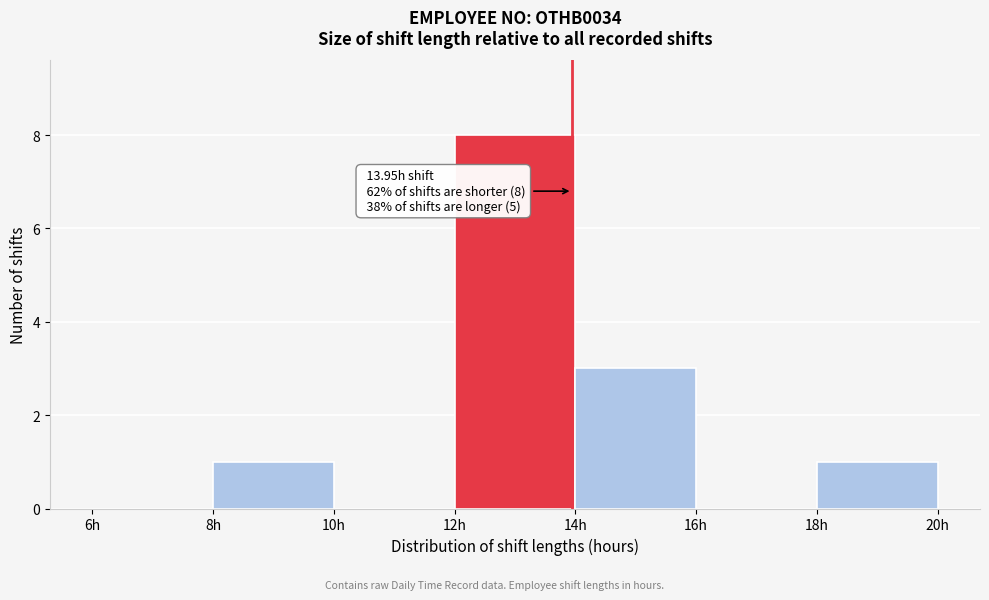

Over which range of the x-axis is the bar tallest?

12 to 14